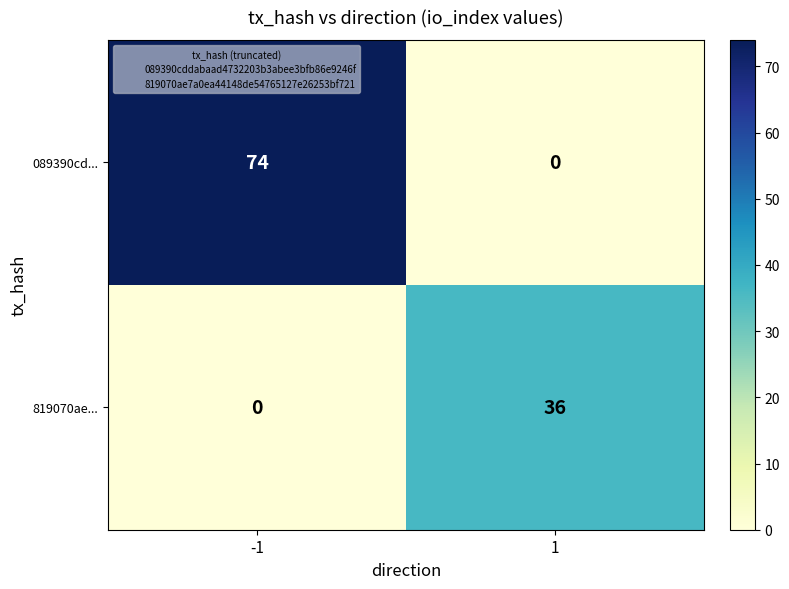

Is the value of 089390cd... at -1 greater than the value of 819070ae... at 1?

Yes